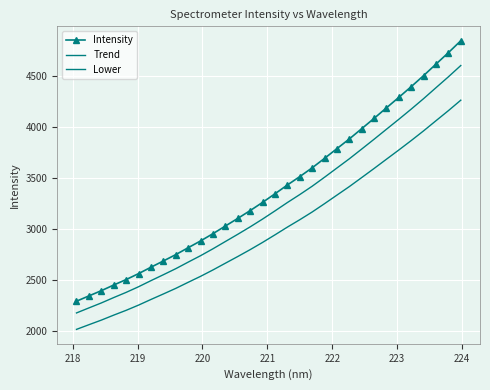

Reading left to right, list all the values displayed in this chart.

Intensity: 2295.3	2346.9	2398.0	2453.5	2506.8	2564.8	2627.5	2688.5	2750.7	2818.2	2884.5	2955.7	3030.4	3104.8	3181.2	3261.4	3345.5	3431.3	3513.4	3599.2	3692.0	3787.0	3881.7	3982.0	4083.1	4186.1	4288.7	4393.5	4501.4	4613.9	4725.6	4841.8
Trend: 2180.5	2229.6	2278.1	2330.8	2381.5	2436.6	2496.1	2554.1	2613.1	2677.3	2740.3	2807.9	2878.8	2949.5	3022.2	3098.4	3178.2	3259.8	3337.8	3419.3	3507.4	3597.6	3687.6	3782.9	3879.0	3976.8	4074.3	4173.8	4276.3	4383.2	4489.3	4599.7
Lower: 2019.8	2065.3	2110.3	2159.1	2206.0	2257.0	2312.2	2365.9	2420.6	2480.0	2538.4	2601.0	2666.7	2732.2	2799.5	2870.1	2944.0	3019.6	3091.8	3167.3	3248.9	3332.5	3415.9	3504.2	3593.1	3683.8	3774.1	3866.3	3961.2	4060.2	4158.5	4260.8